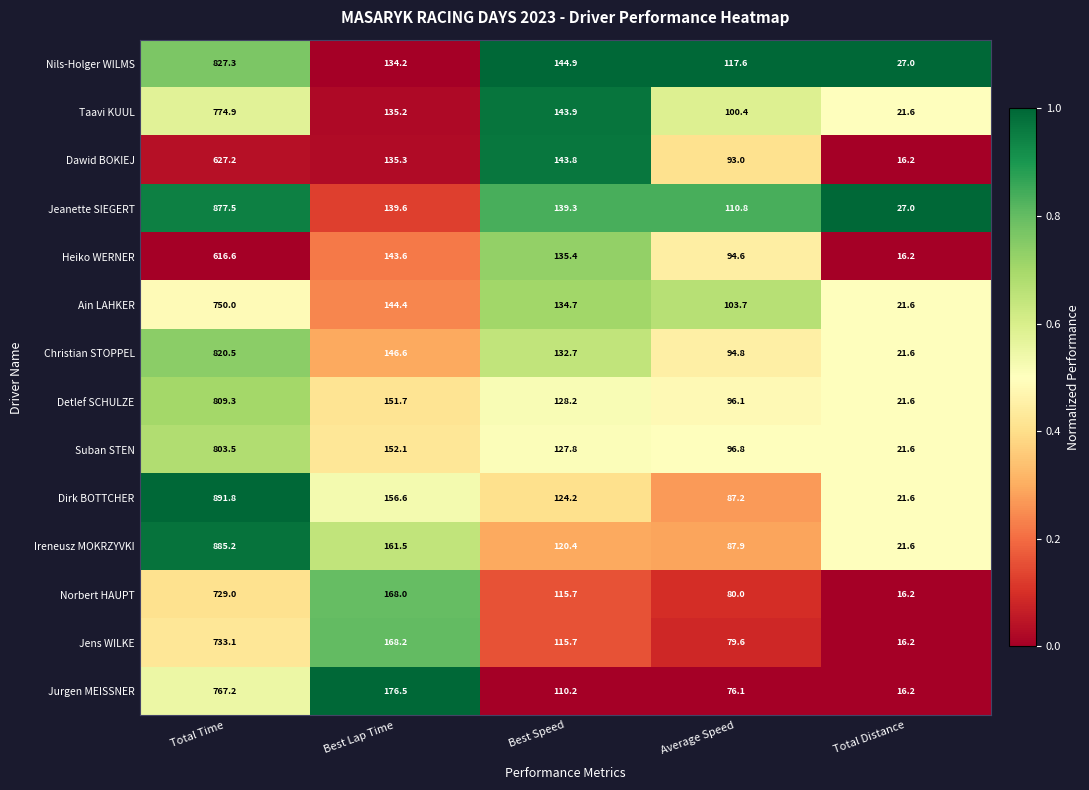

Which label corresponds to the smallest value in the chart?

Total Distance